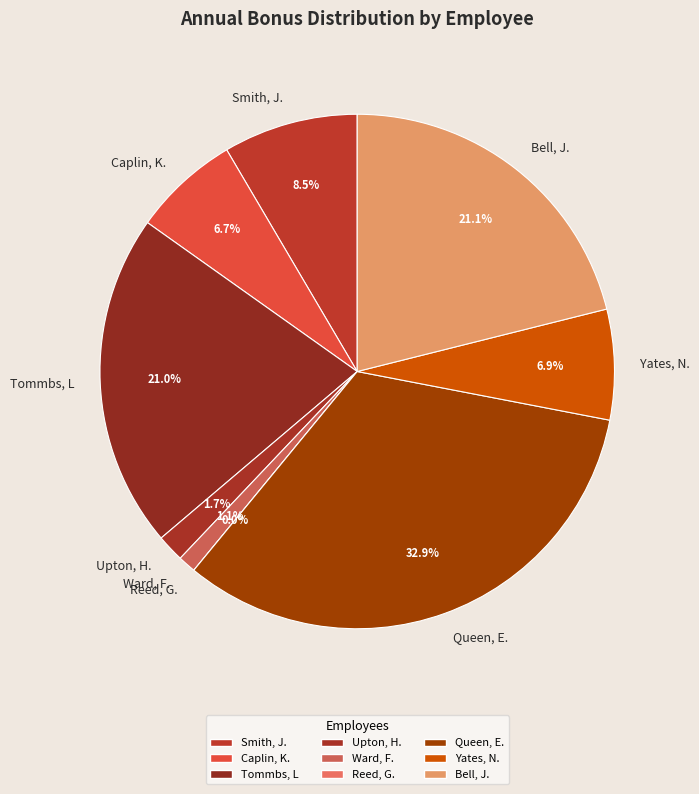

Count the number of slices in the pie.

9